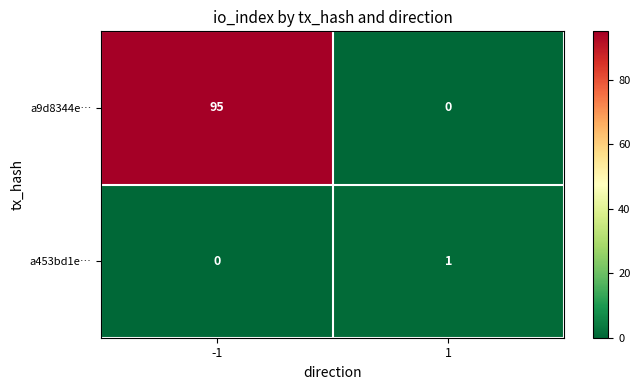

What is the maximum value shown in the chart?

95